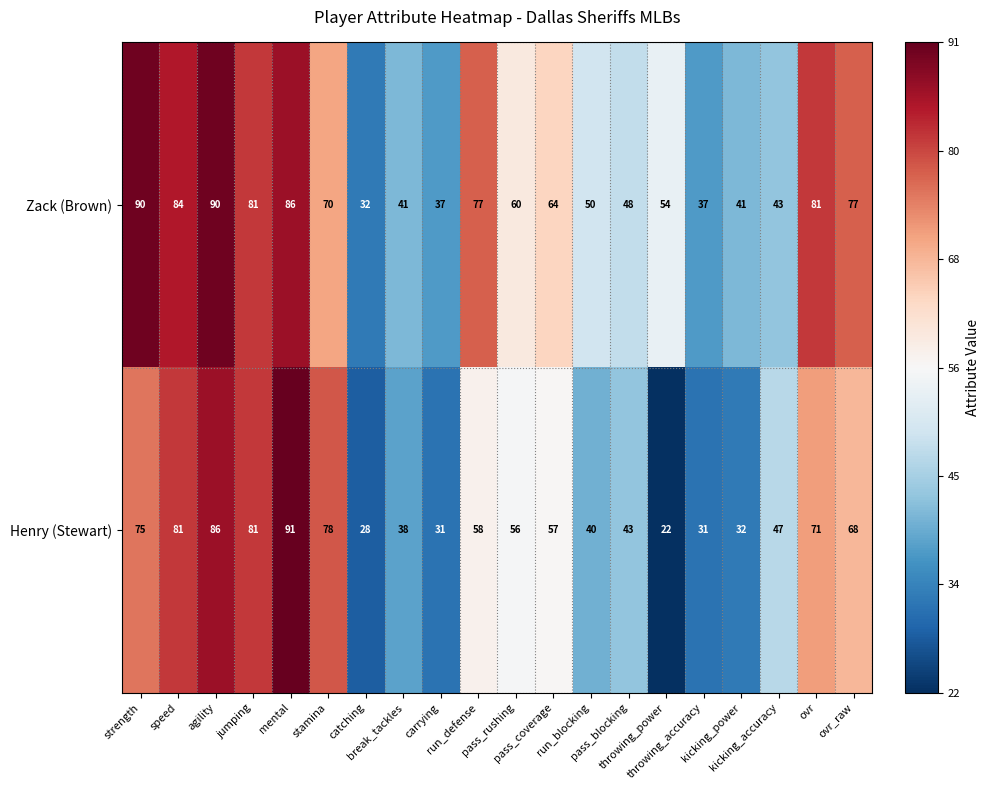

Which series has the largest range (max minus min)?

Henry (Stewart)